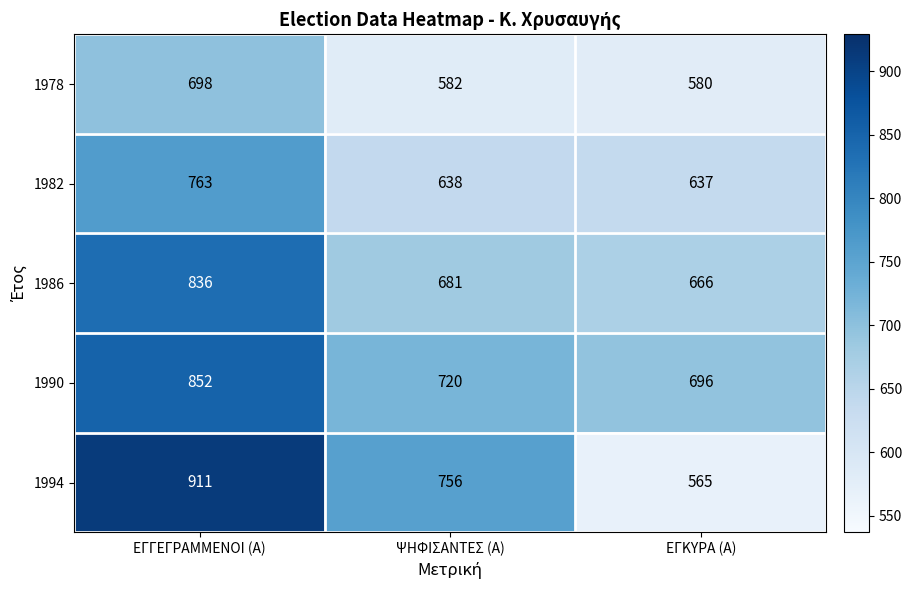

Is it true that 1990 equals 249 at ΨΗΦΙΣΑΝΤΕΣ (Α)?

False